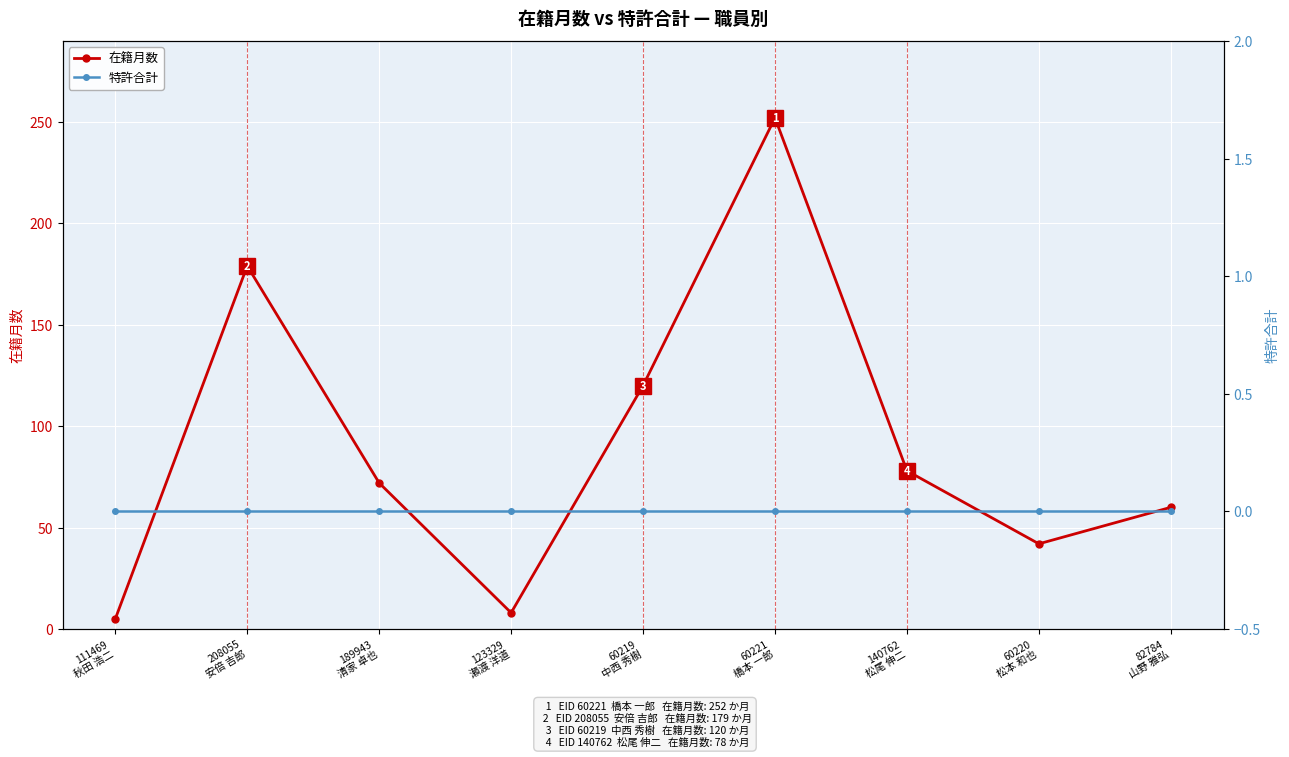

Is the value of 特許合計 at 60221
橋本 一郎 greater than the value of 在籍月数 at 60219
中西 秀樹?

No